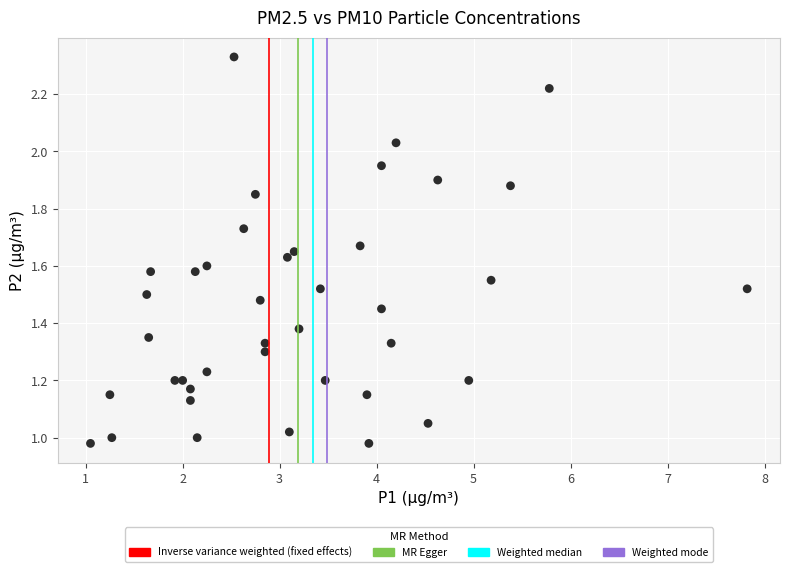

What is the range of X values (max minus min)?

6.8